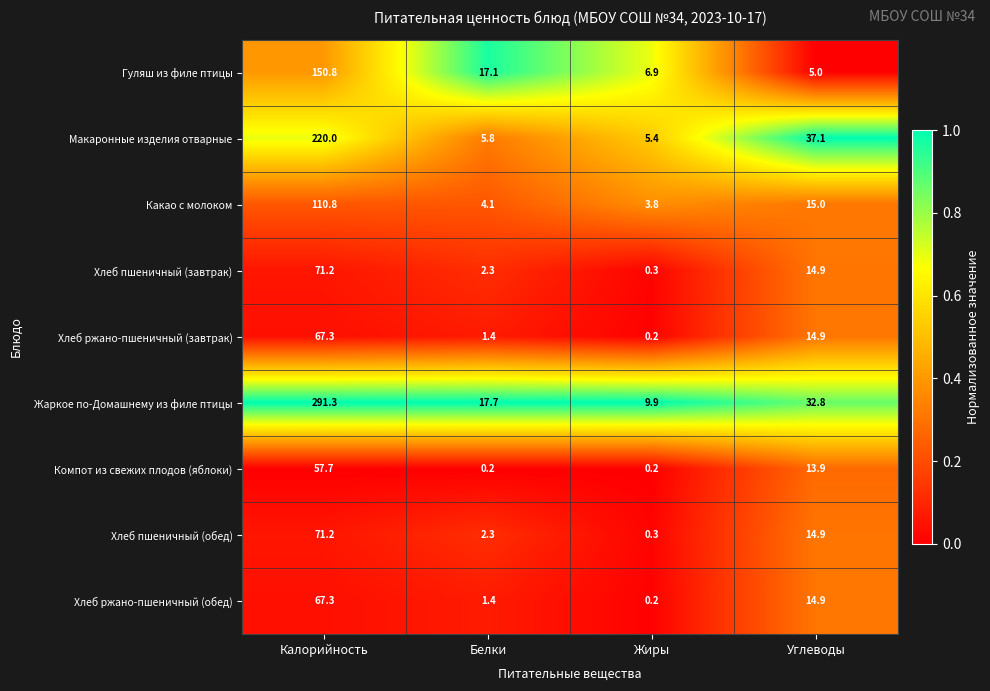

At how many categories does at least one series exceed 0?

4